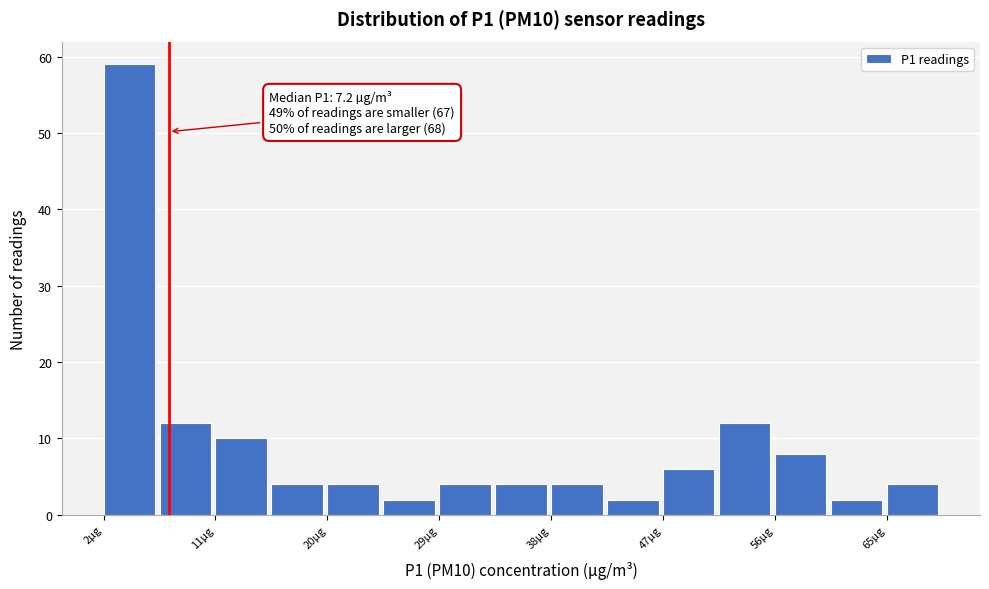

Which range on the x-axis has the tallest bar?

2 to 6